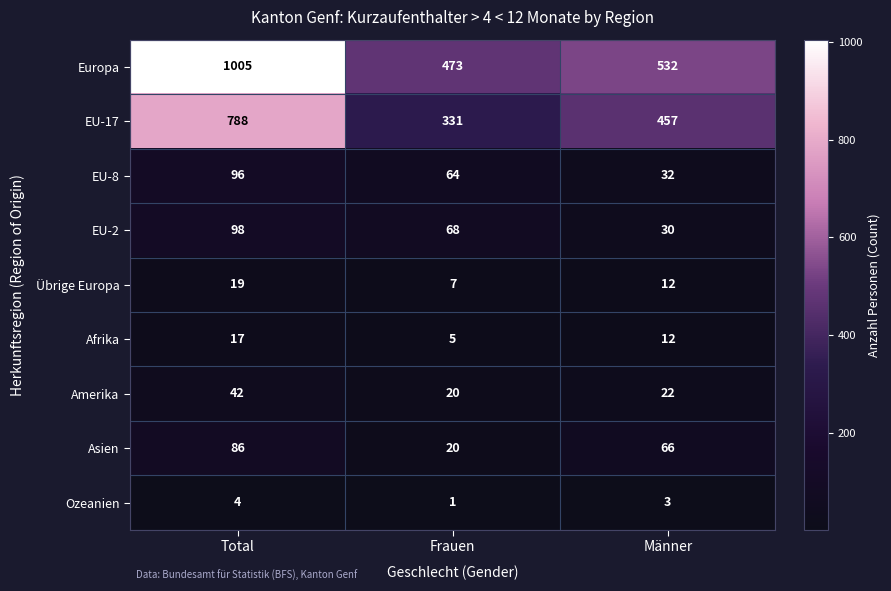

What is the difference between the maximum and minimum values in the Amerika series?

22